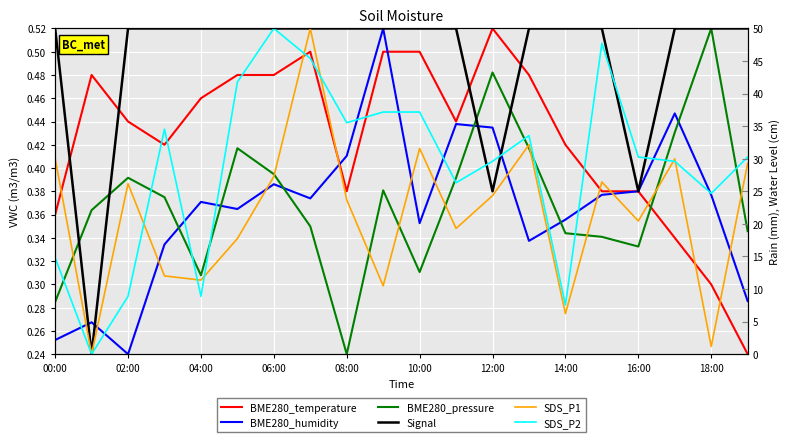

Between which two adjacent categories do Signal and BME280_pressure first intersect?

00:00 and 02:00